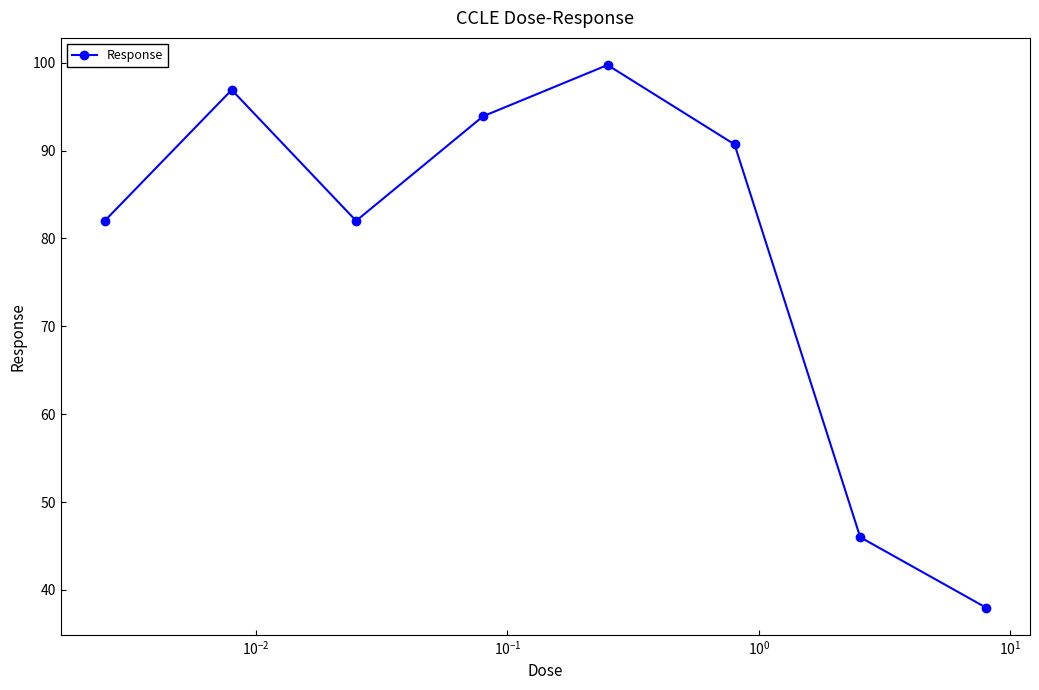

How many points are higher than both their immediate neighbors (excluding endpoints)?

2